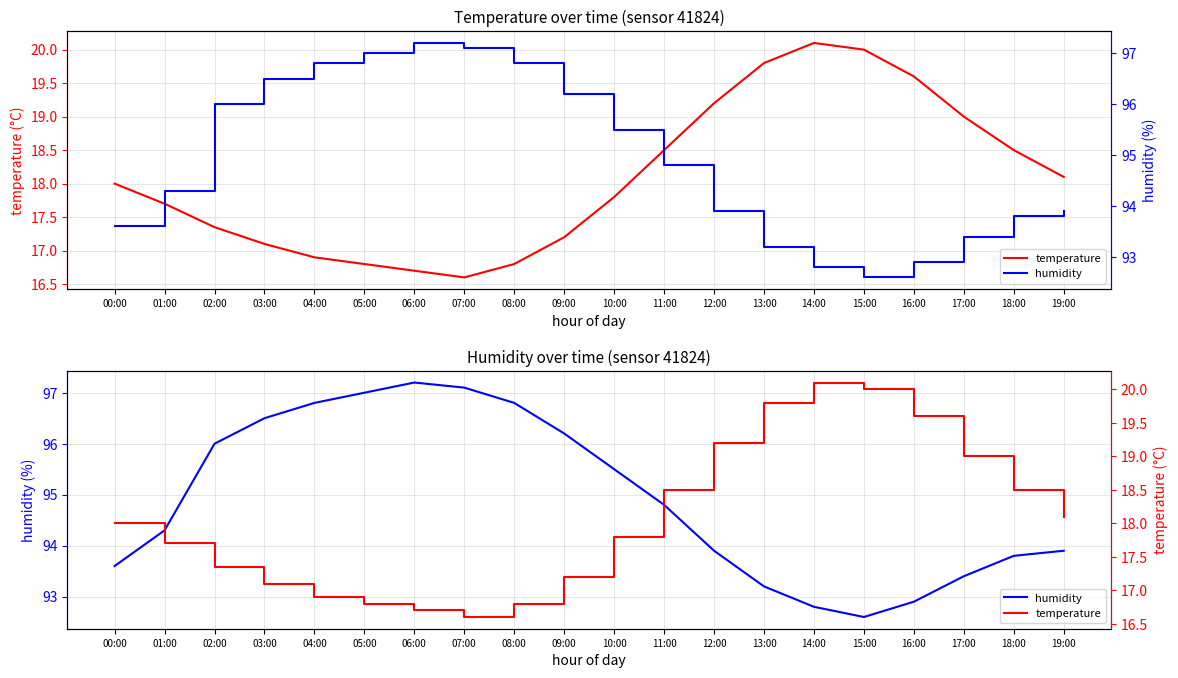

How many data points in temperature are less than 18?

10